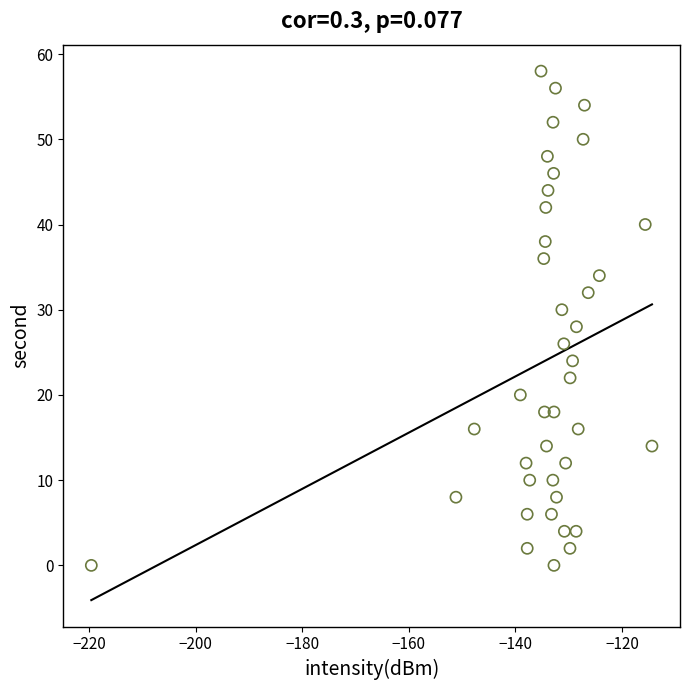

What is the range of Y values (max minus min)?

58